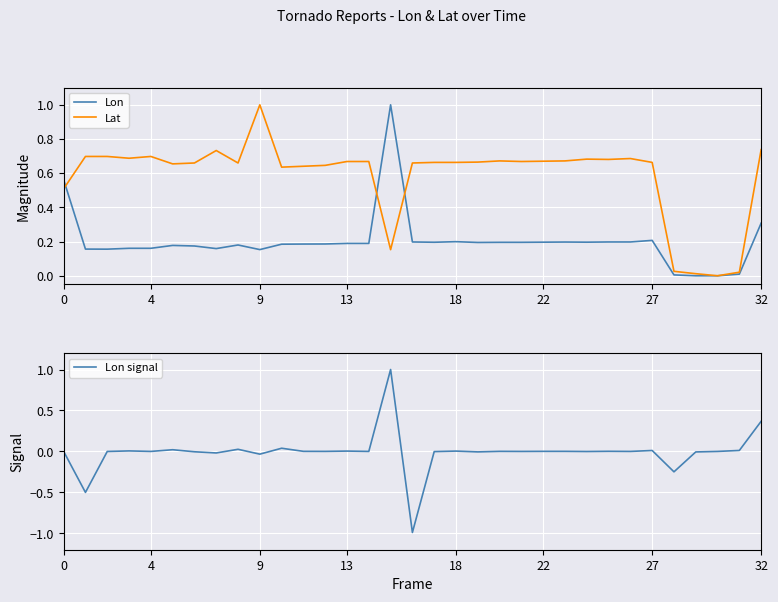

How many interior local peaks does the Lat series have?

6